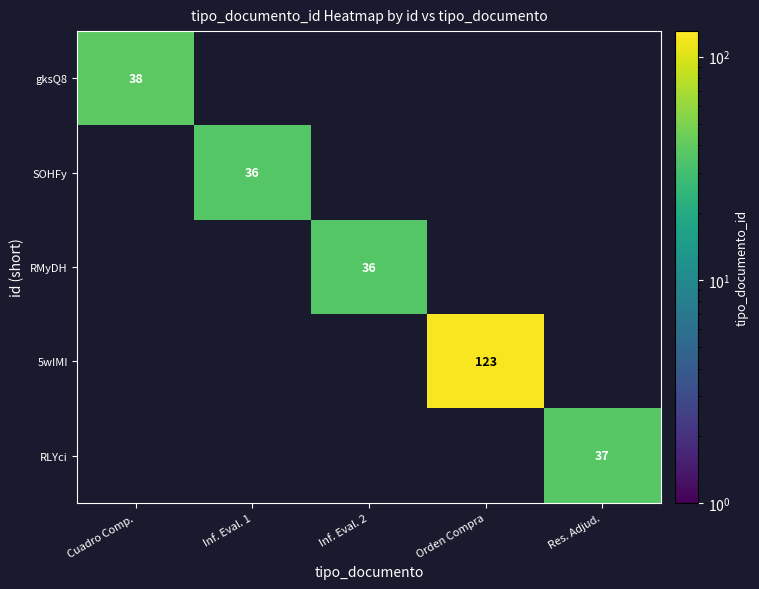

The gksQ8 series shows 18.8 at Cuadro Comp.. True or false?

False